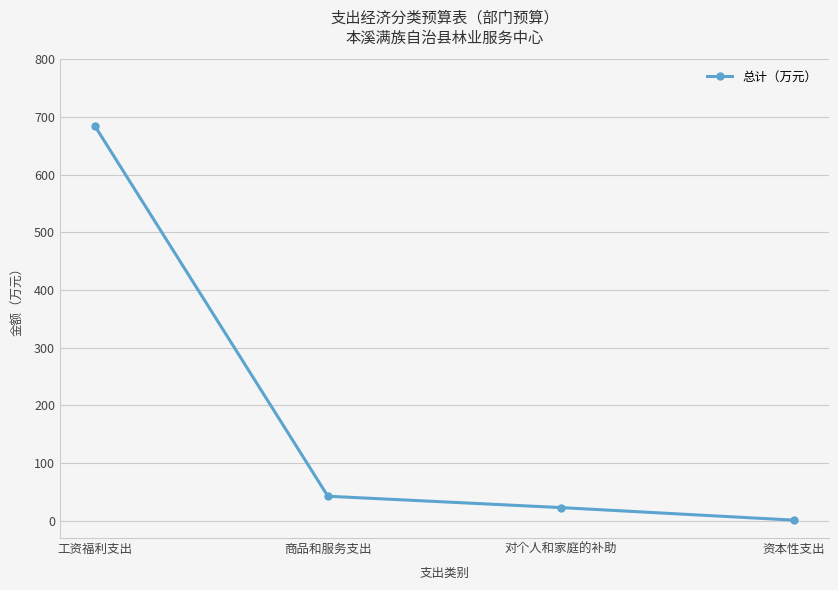

How many distinct data groups are displayed?

1